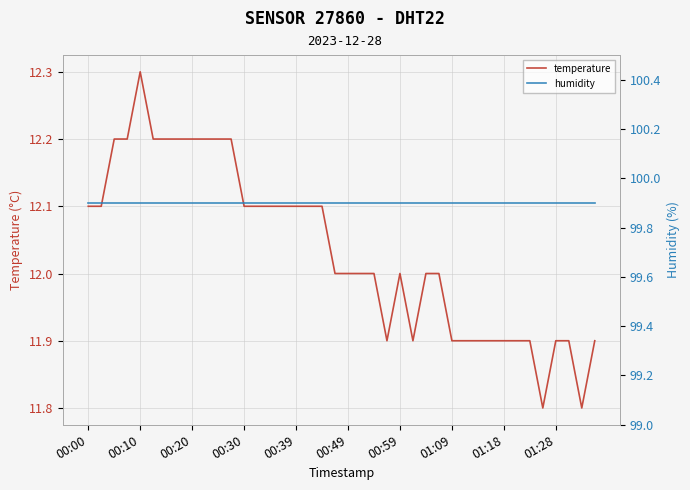

Which series has the largest range (max minus min)?

temperature